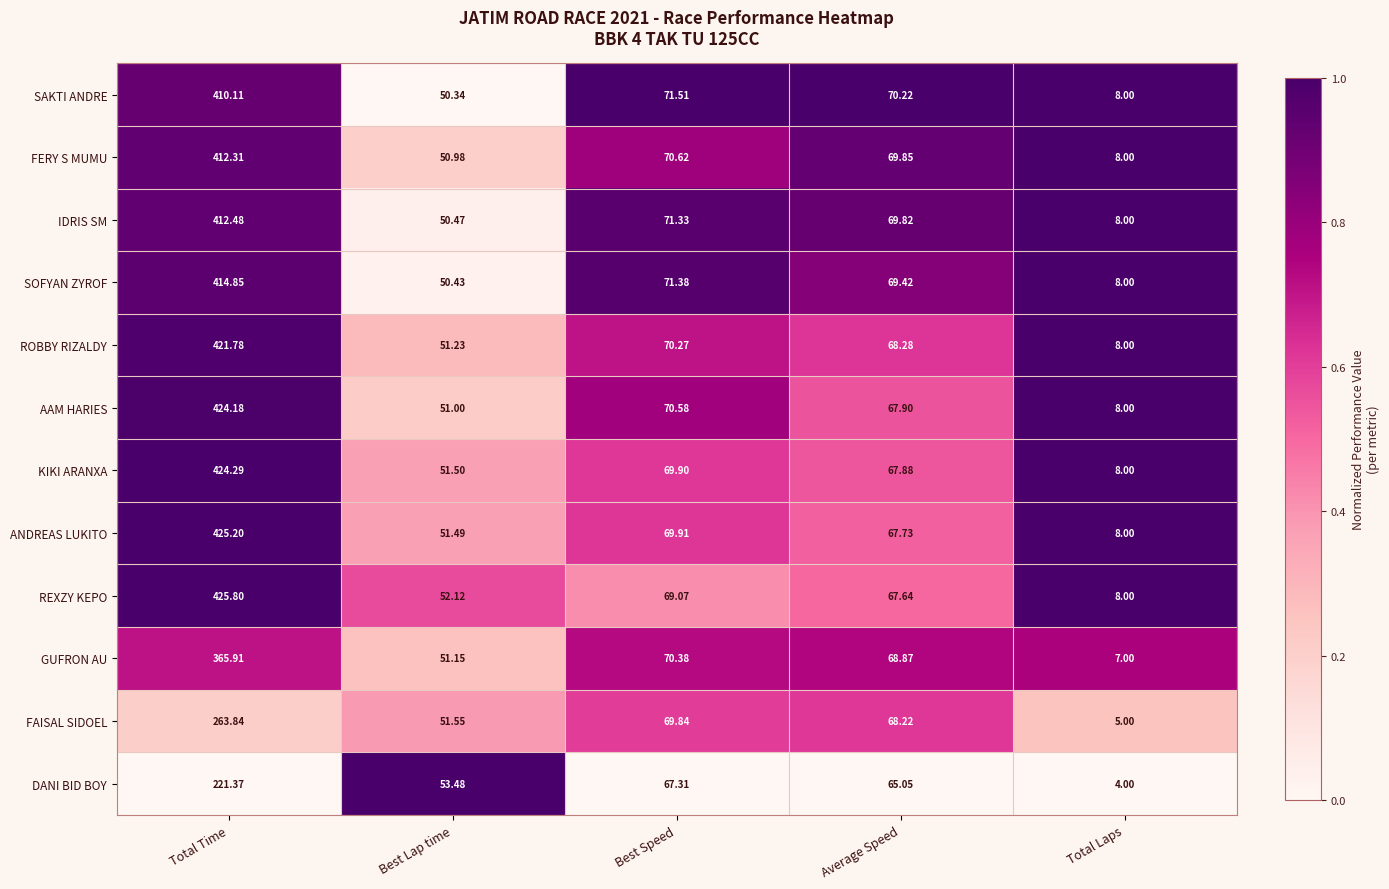

At which label does ROBBY RIZALDY first exceed 68?

Total Time